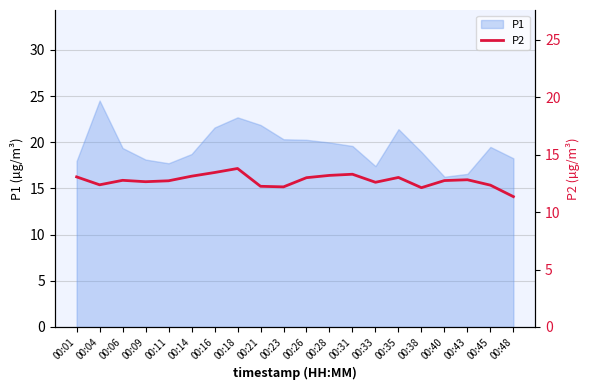

At which category does the data reach its first local valley?

00:04